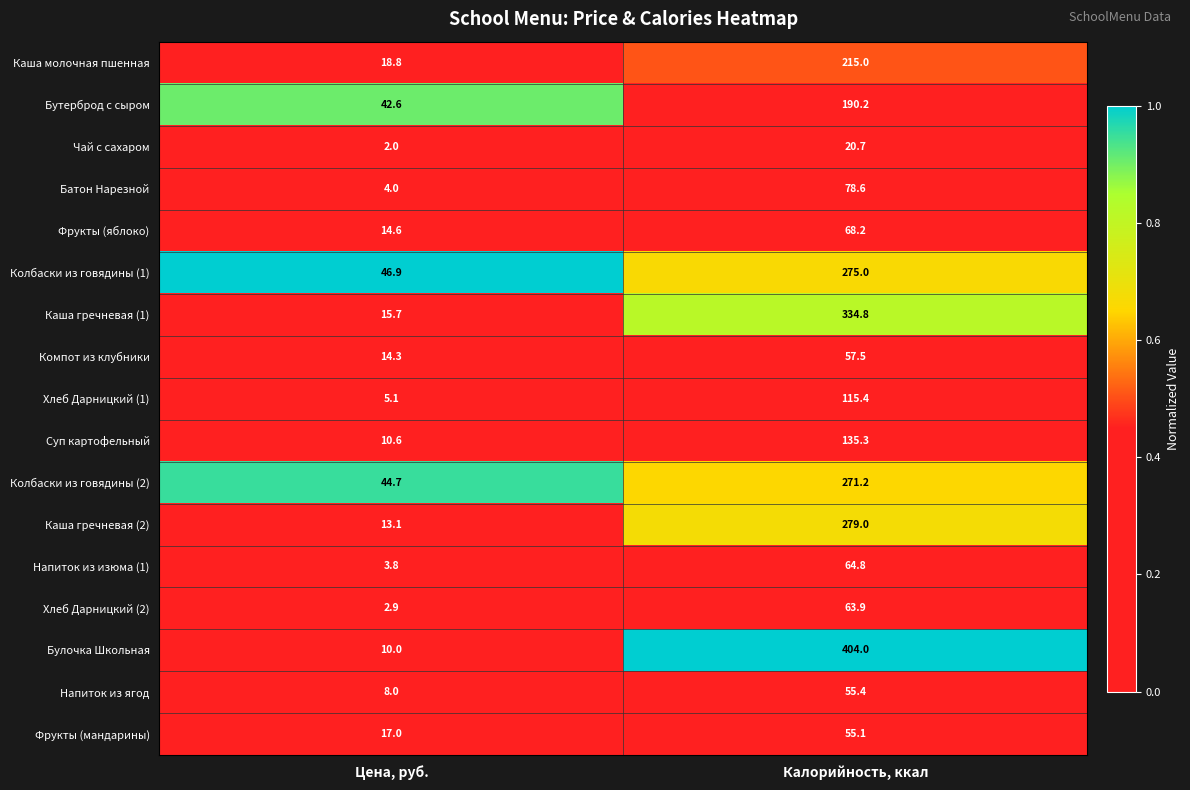

Between Цена, руб. and Калорийность, ккал, which series saw the biggest shift?

Булочка Школьная